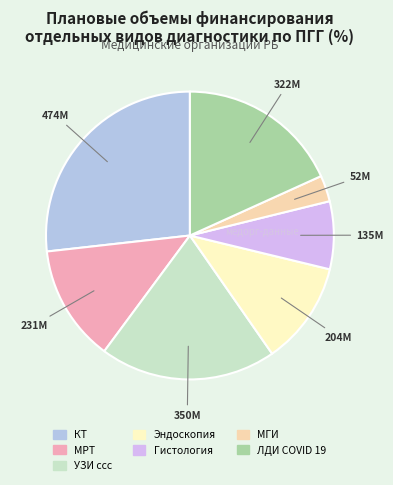

What is the largest slice in the pie chart?

КТ